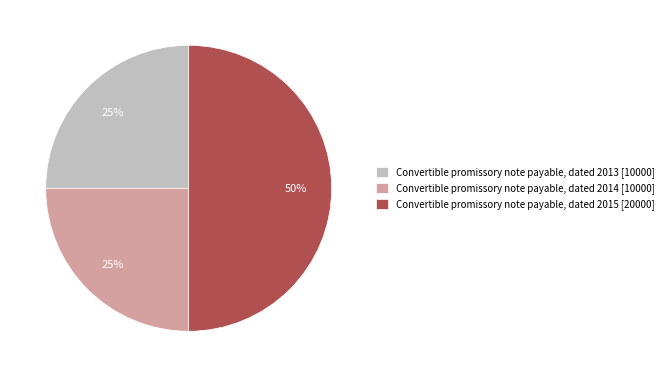

True or false: Convertible promissory note payable, dated 2015 accounts for 59% of the total.

False